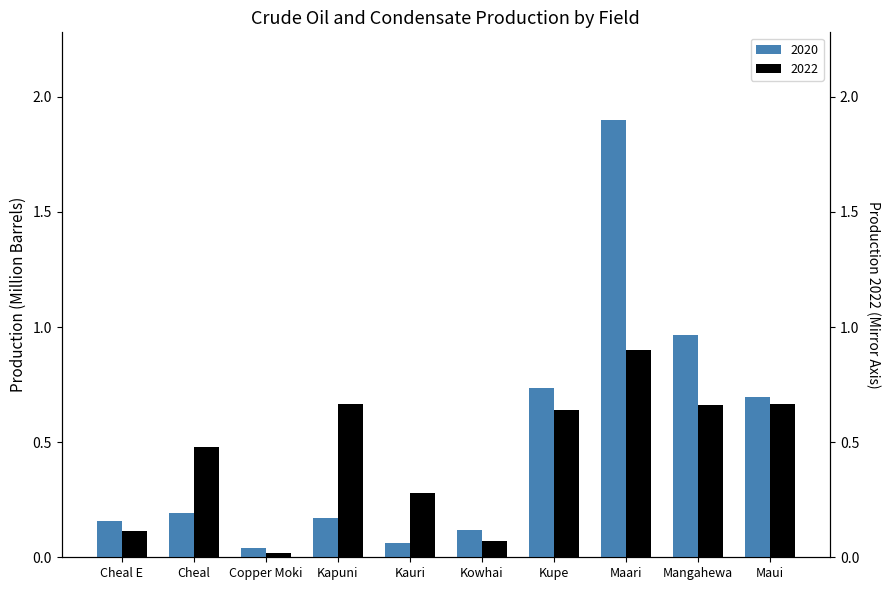

At Kupe, list the series in order from largest to smallest.

2020, 2022